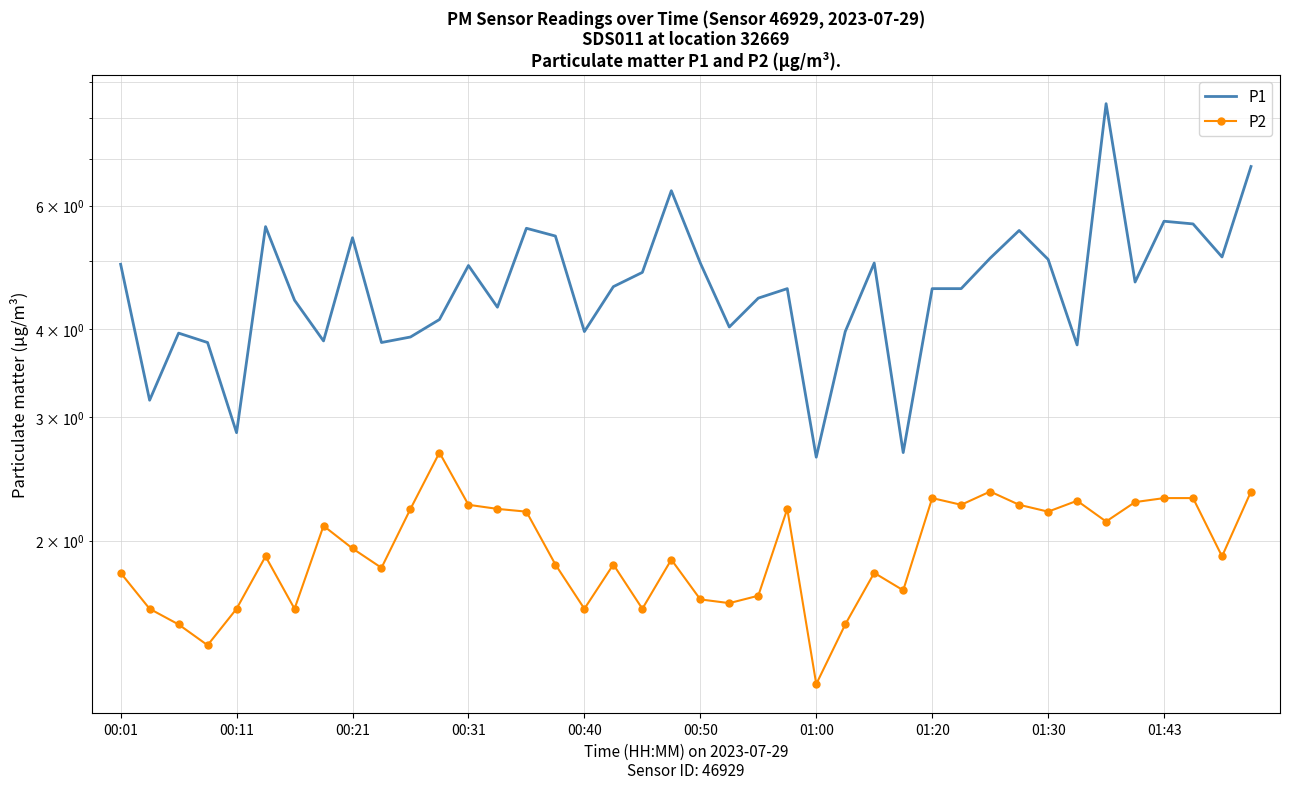

Which series changed the most between 29 and 35?

P1